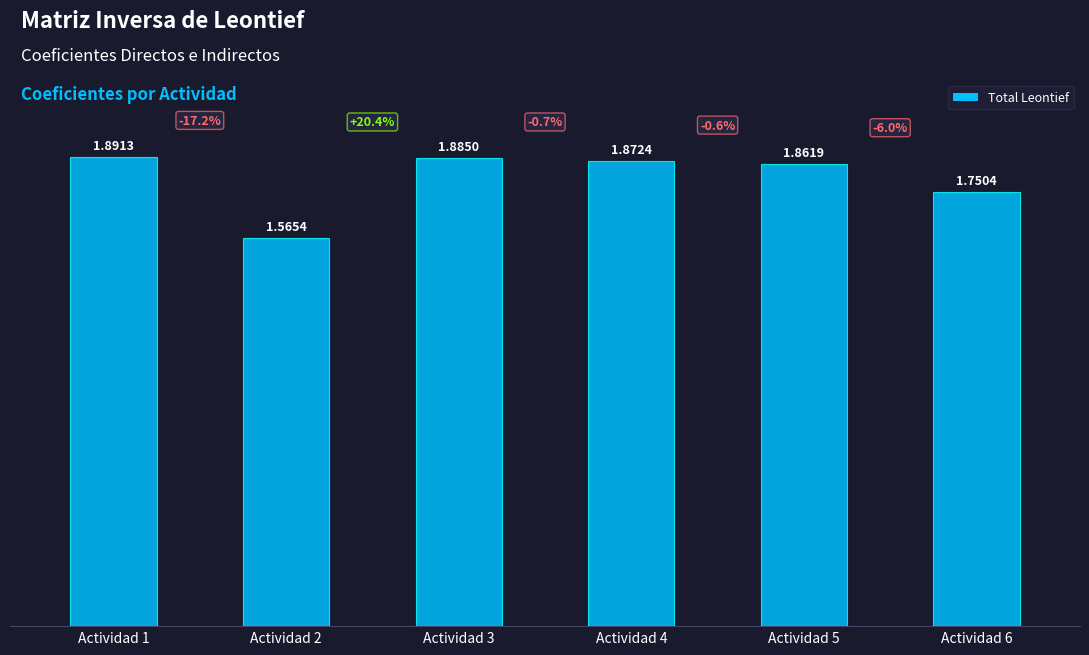

True or false: the data shows 1.9 at Actividad 1.

True